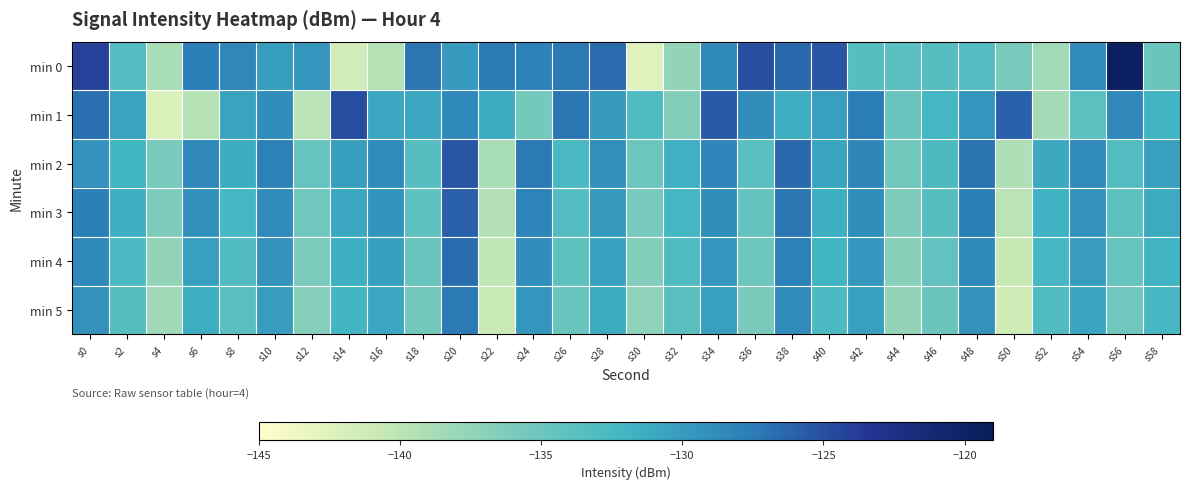

What is the smallest value displayed?

-142.5